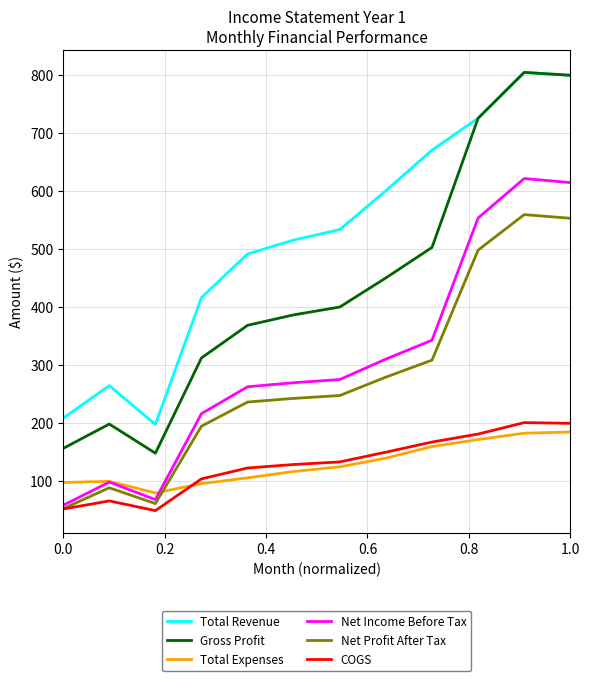

Which series has the largest range (max minus min)?

Gross Profit